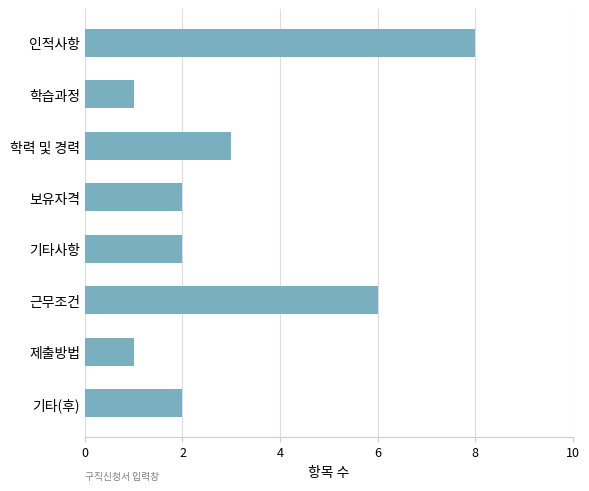

Count the values in the range 2 to 6.

5